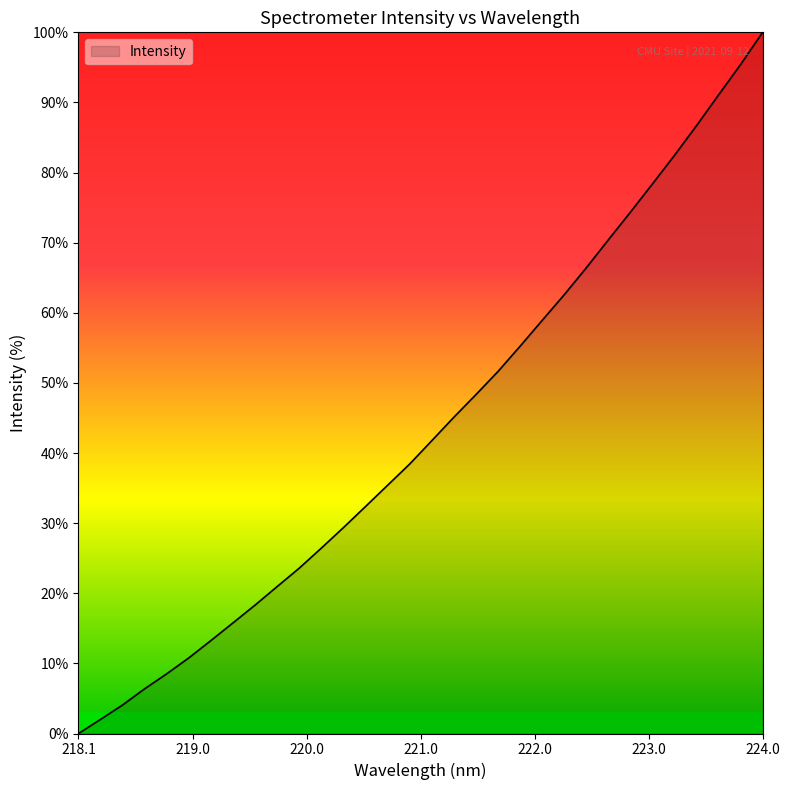

What is the value of the 16th point from the left?

38.4